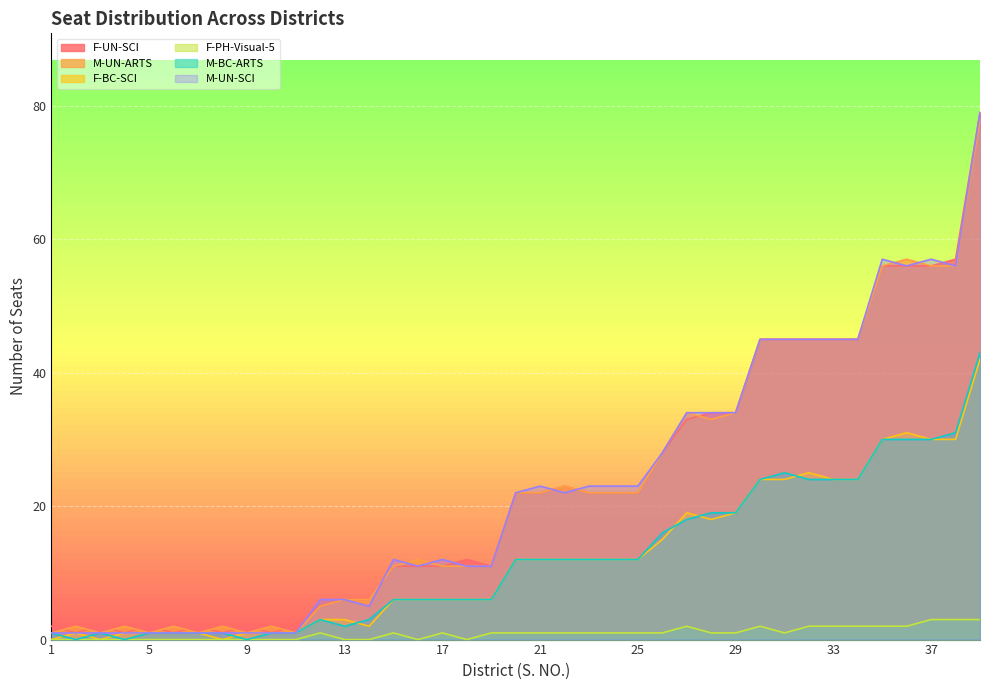

List the labels in order of F-UN-SCI value, largest first.

39, 38, 35, 36, 37, 30, 31, 32, 33, 34, 28, 29, 27, 26, 22, 20, 21, 23, 24, 25, 18, 15, 16, 17, 19, 13, 14, 12, 1, 3, 5, 7, 9, 11, 2, 4, 6, 8, 10